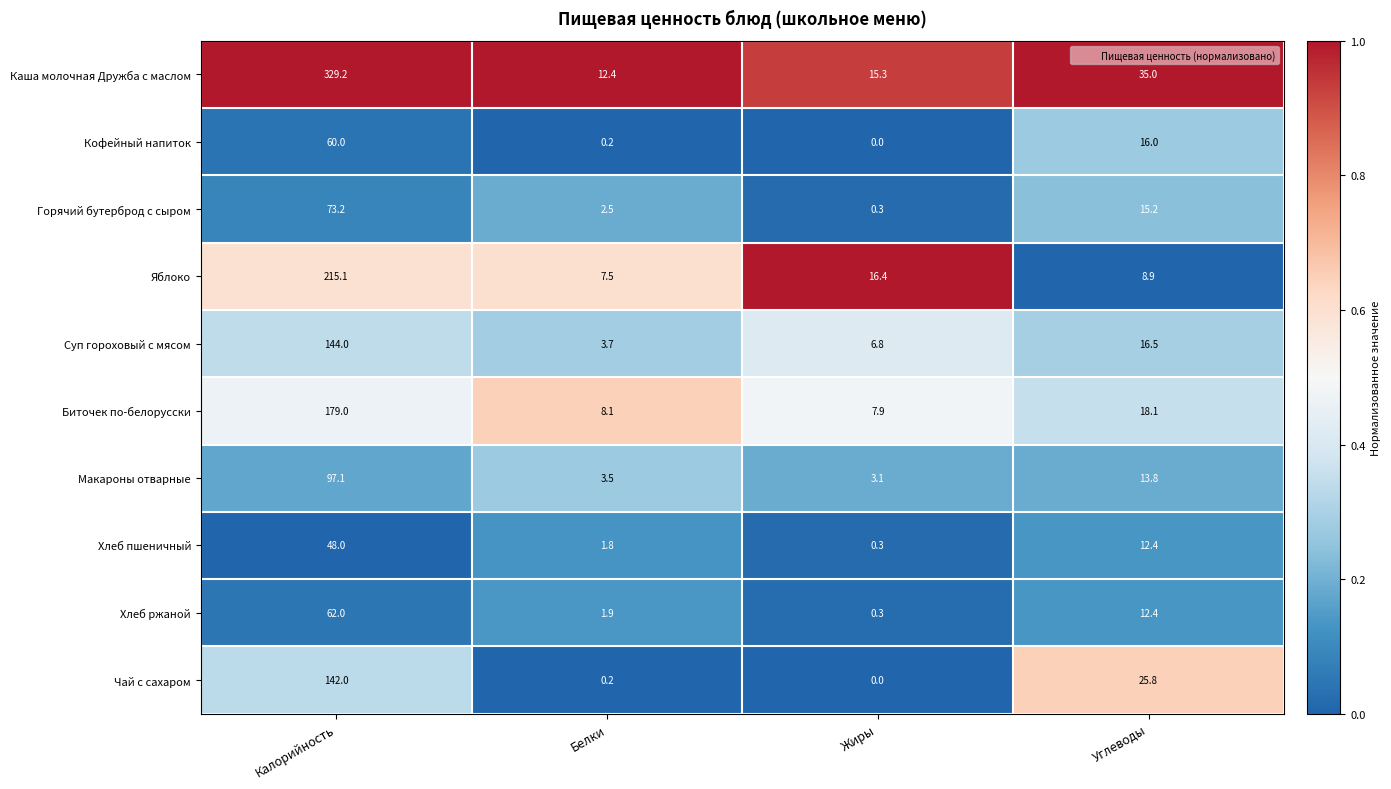

Which series has the largest total across all categories?

Каша молочная Дружба с маслом